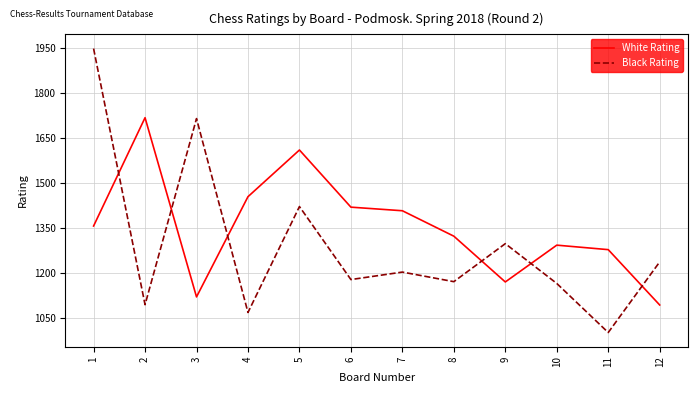

Which series has the largest range (max minus min)?

Black Rating